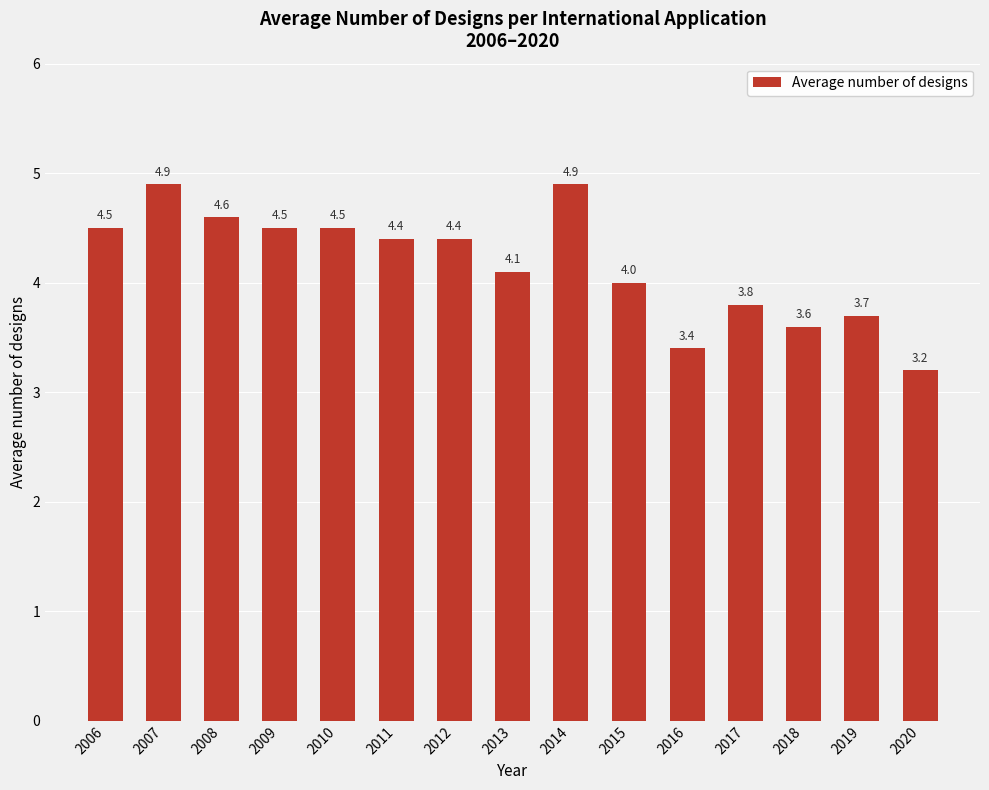

Between 2014 and 2006, which is larger?

2014